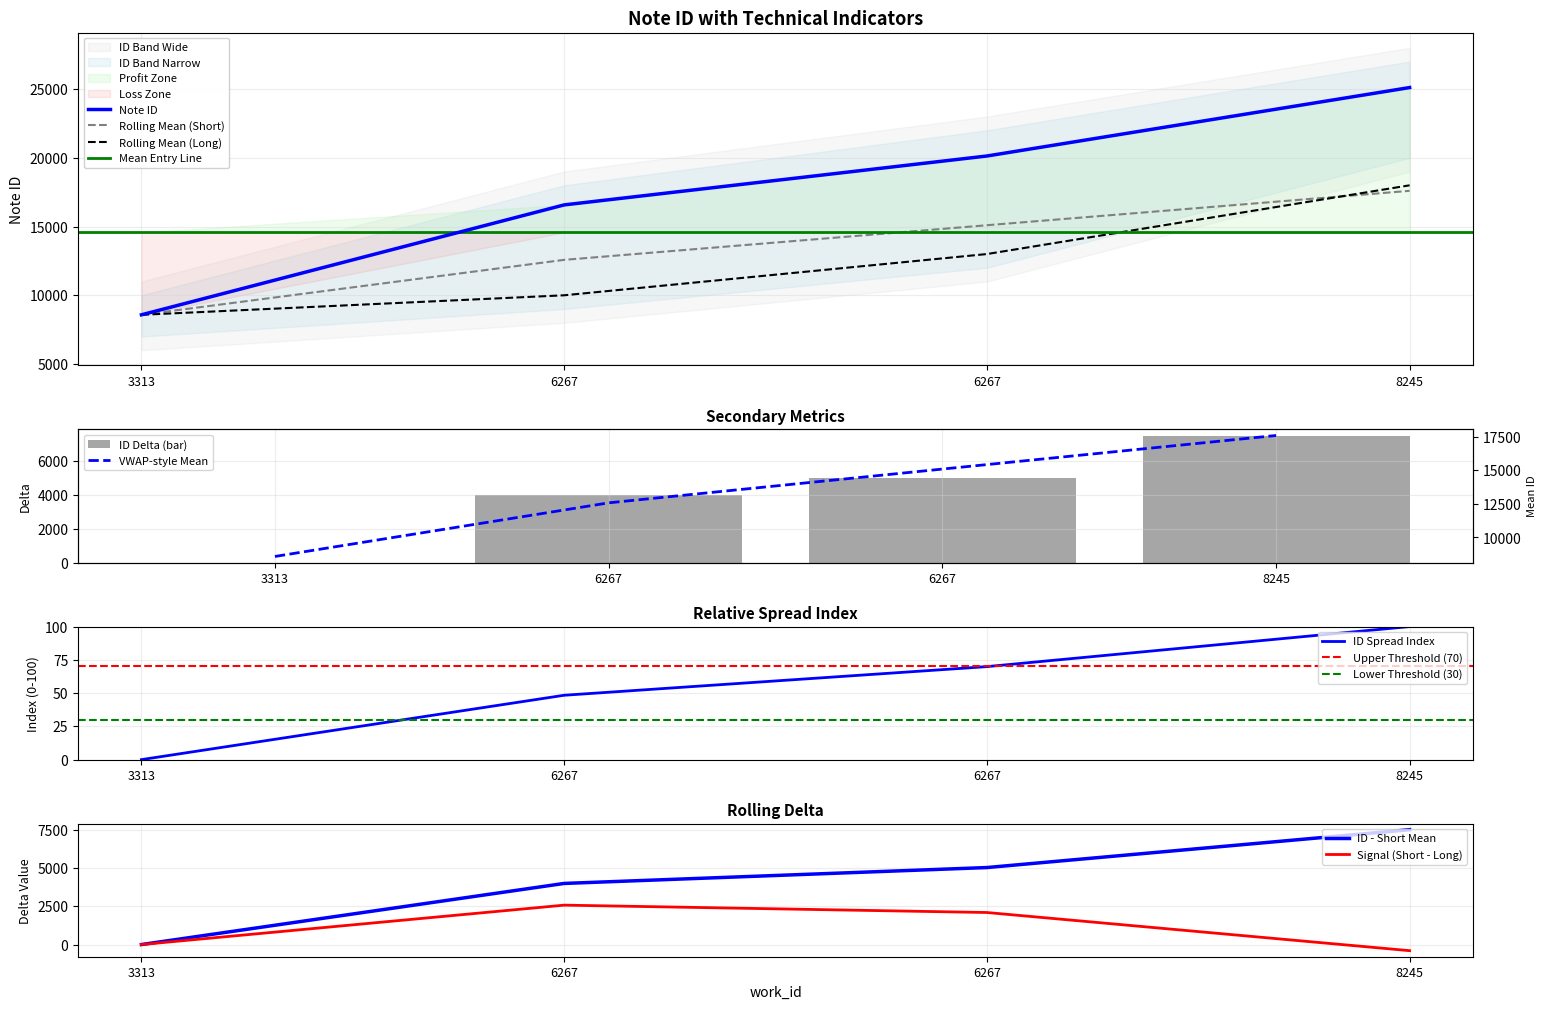

The value at 3313 is 2563. True or false?

False